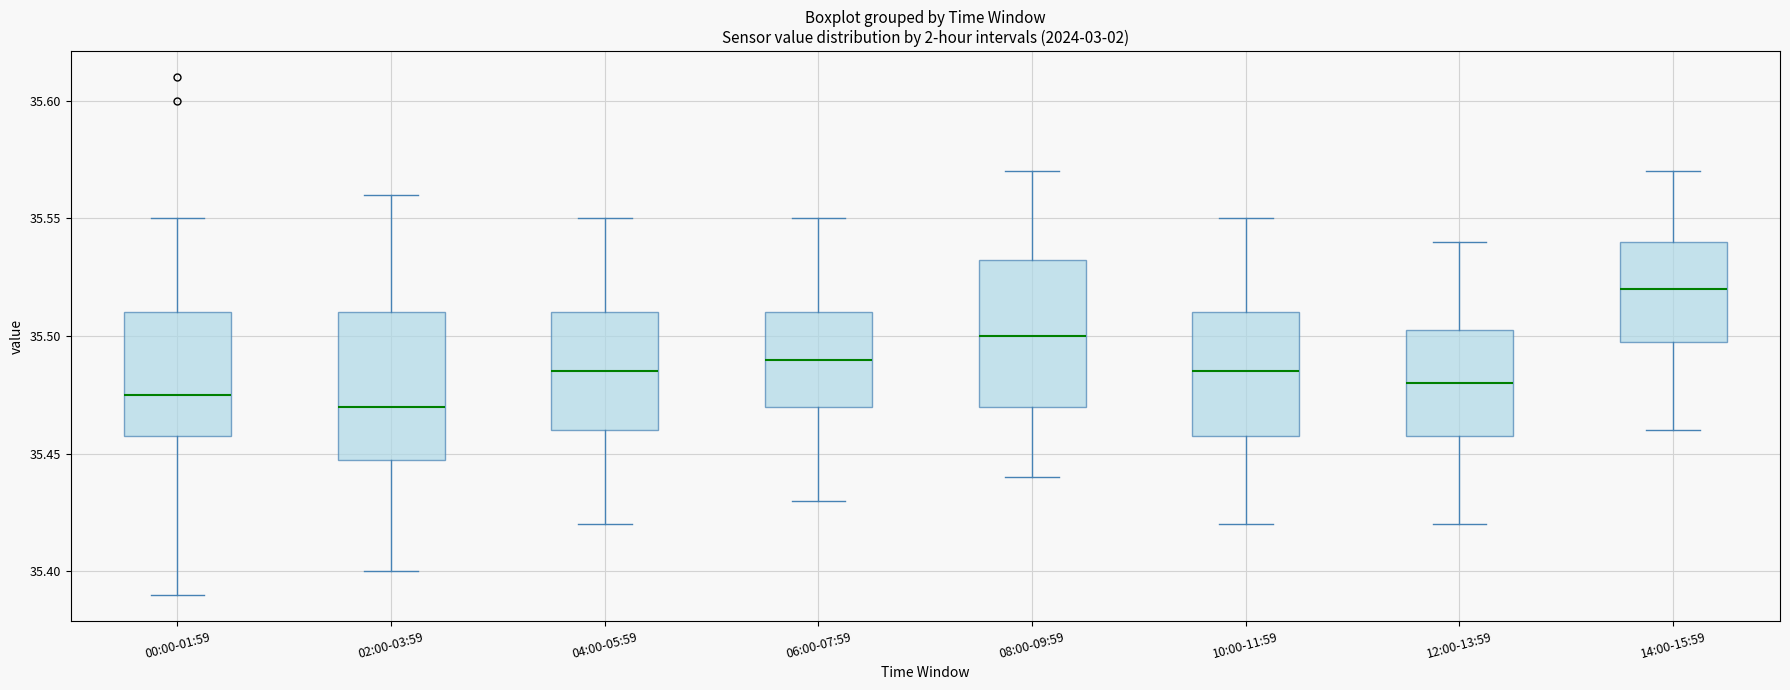

Reading left to right, transcribe this box plot: for each box, give where its median line is, the range the box spans, and where its two whiskers end, as read against the y-axis. The values are not printed on the chart, so give them approximately, as read against the axis.

00:00-01:59: median 35.475, box 35.460 to 35.510, whiskers 35.390 to 35.550
02:00-03:59: median 35.470, box 35.450 to 35.510, whiskers 35.400 to 35.560
04:00-05:59: median 35.485, box 35.460 to 35.510, whiskers 35.420 to 35.550
06:00-07:59: median 35.490, box 35.470 to 35.510, whiskers 35.430 to 35.550
08:00-09:59: median 35.500, box 35.470 to 35.535, whiskers 35.440 to 35.570
10:00-11:59: median 35.485, box 35.460 to 35.510, whiskers 35.420 to 35.550
12:00-13:59: median 35.480, box 35.460 to 35.505, whiskers 35.420 to 35.540
14:00-15:59: median 35.520, box 35.500 to 35.540, whiskers 35.460 to 35.570